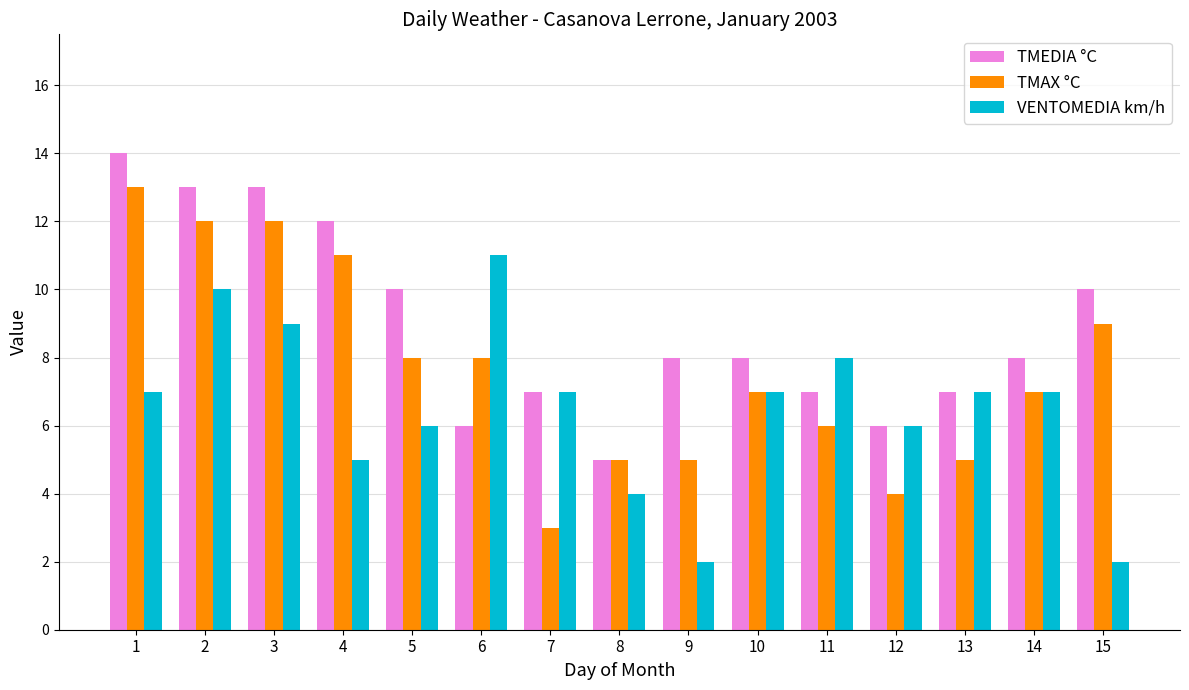

Which series has the widest spread of values?

TMAX °C